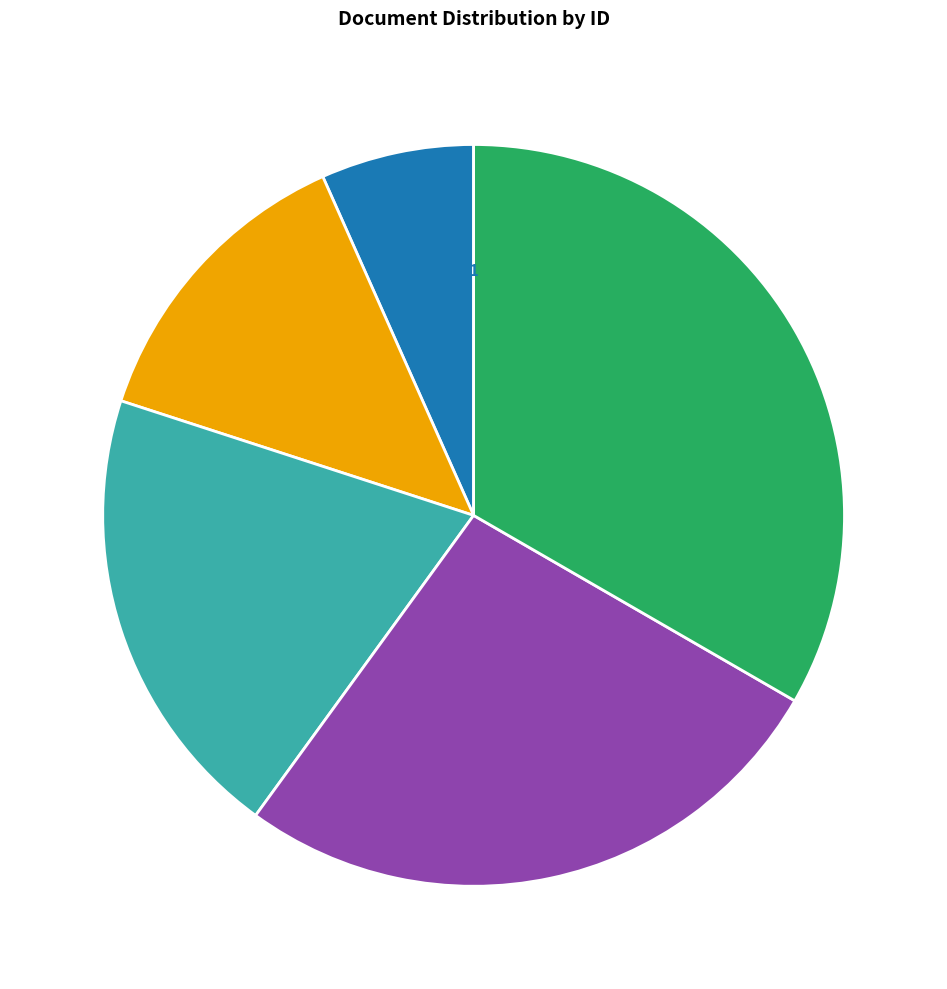

Is the sum of VWS-WC-076-4 and VWS-WC-076-3 greater than half?

No